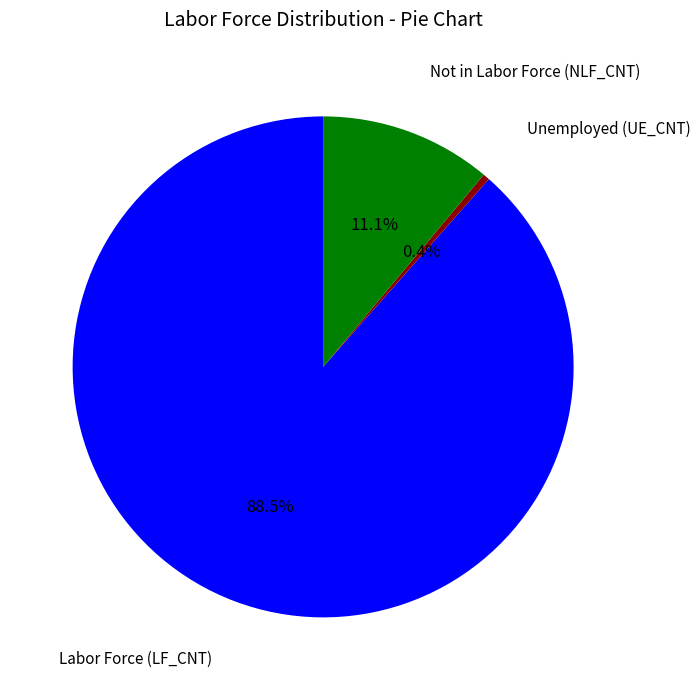

Is there any slice that represents more than half of the pie?

Yes